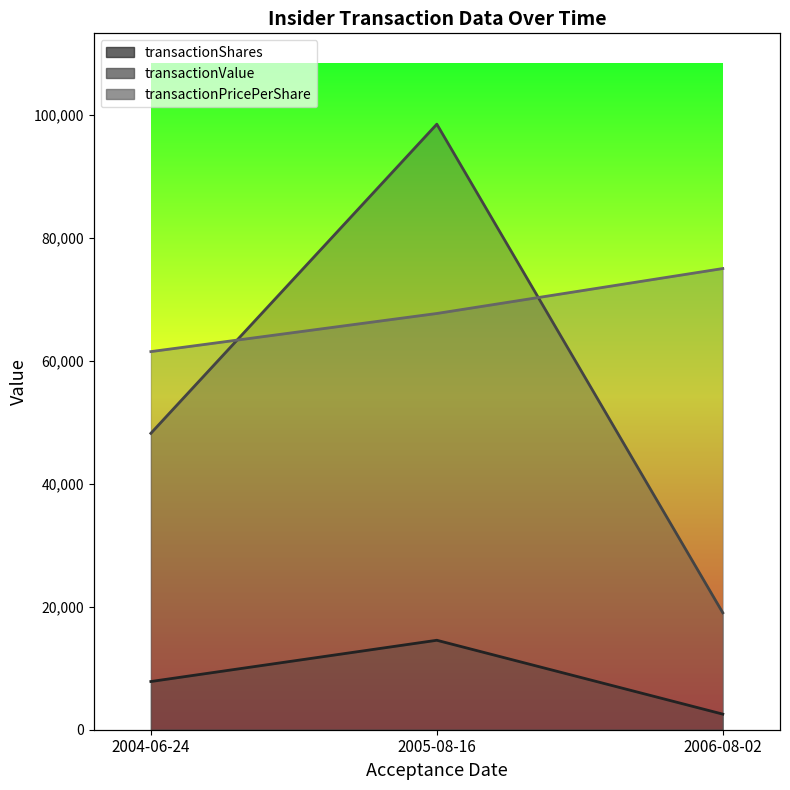

What is the average value of the transactionPricePerShare series?

68060.7